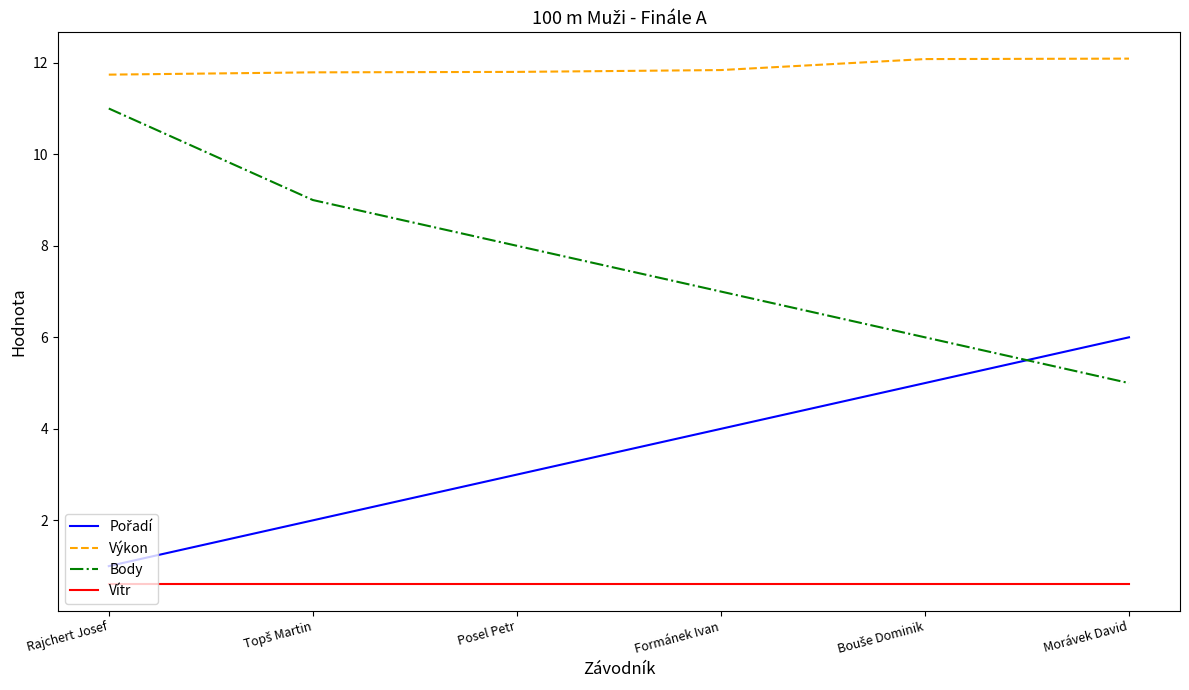

Which series has the widest spread of values?

Body